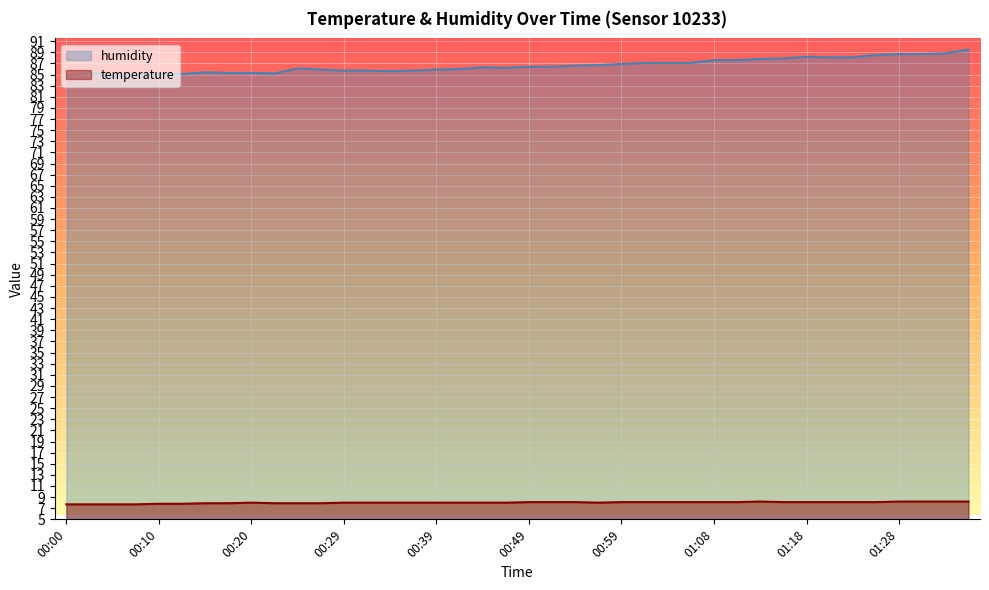

True or false: humidity and temperature cross at least once.

False